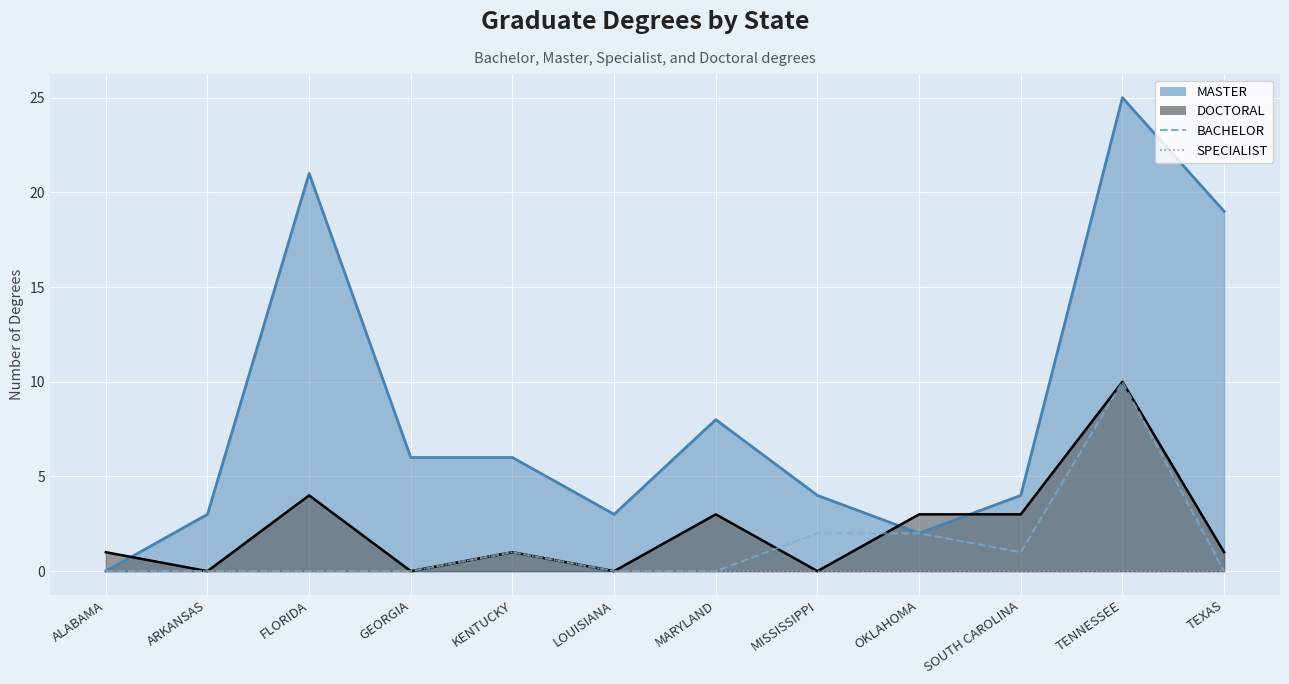

How many SPECIALIST values are between 0 and 1?

12